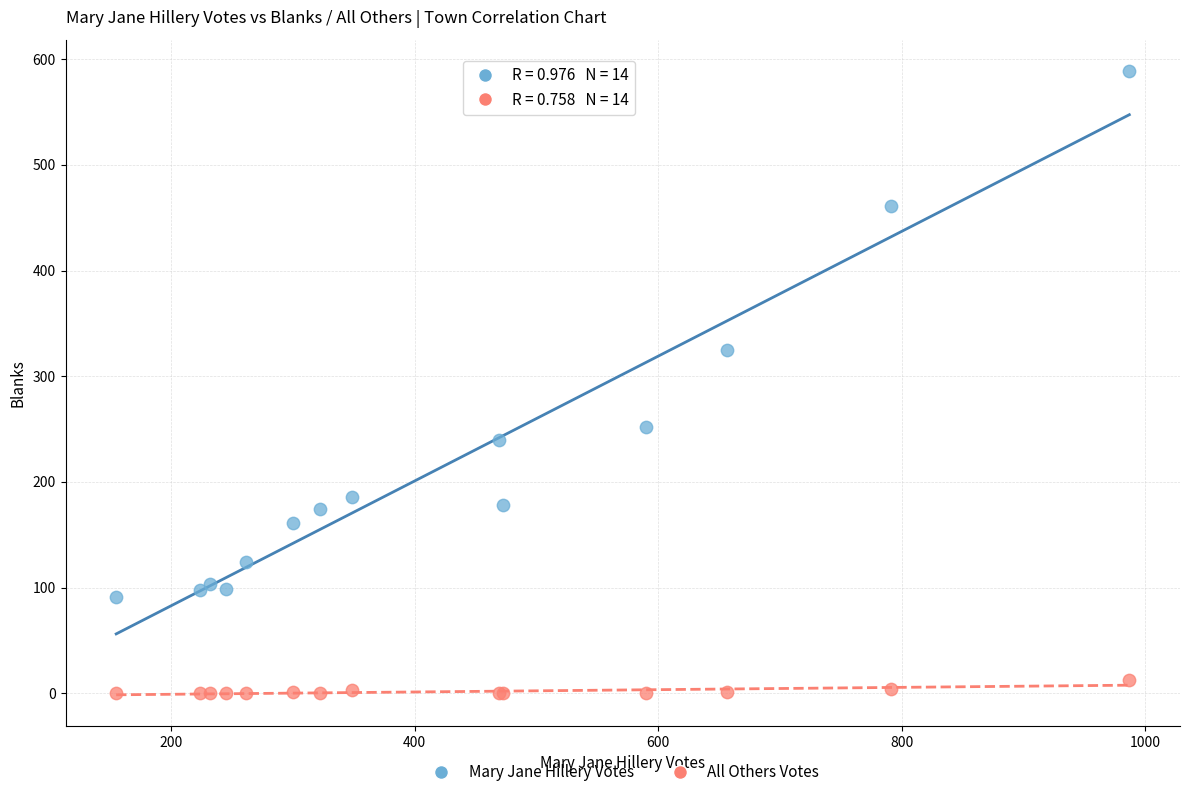

In the Mary Jane Hillery Votes series, what Y value is closest to 340?

325